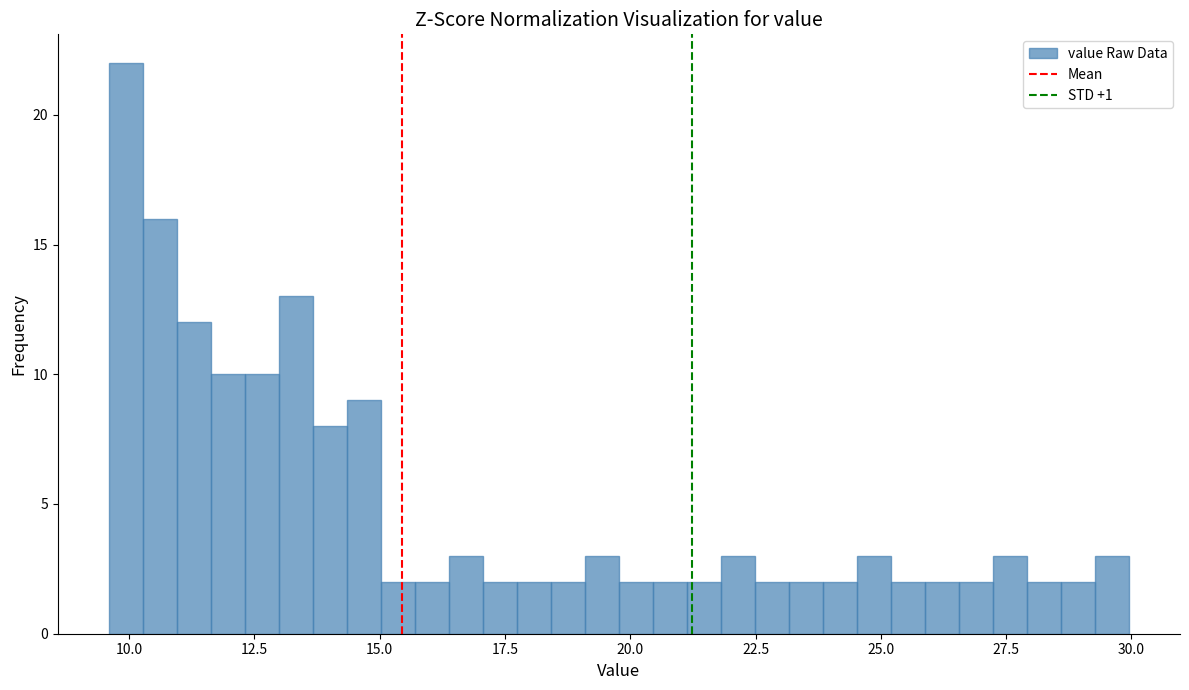

Around what value on the x-axis is the tallest bar? Give the approximate position of its centre, as read against the axis.

10.0